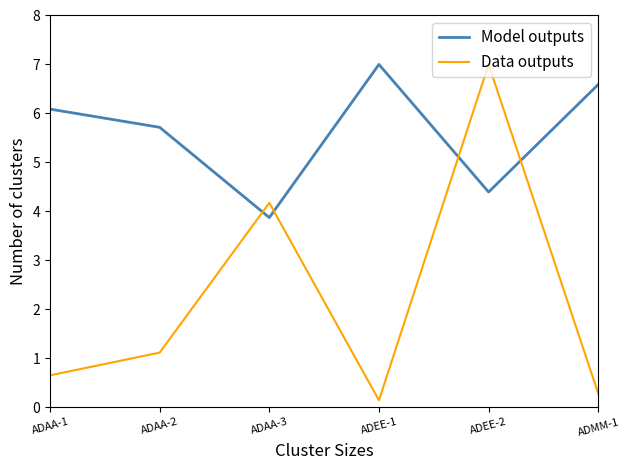

Which series has the largest total across all categories?

Model outputs